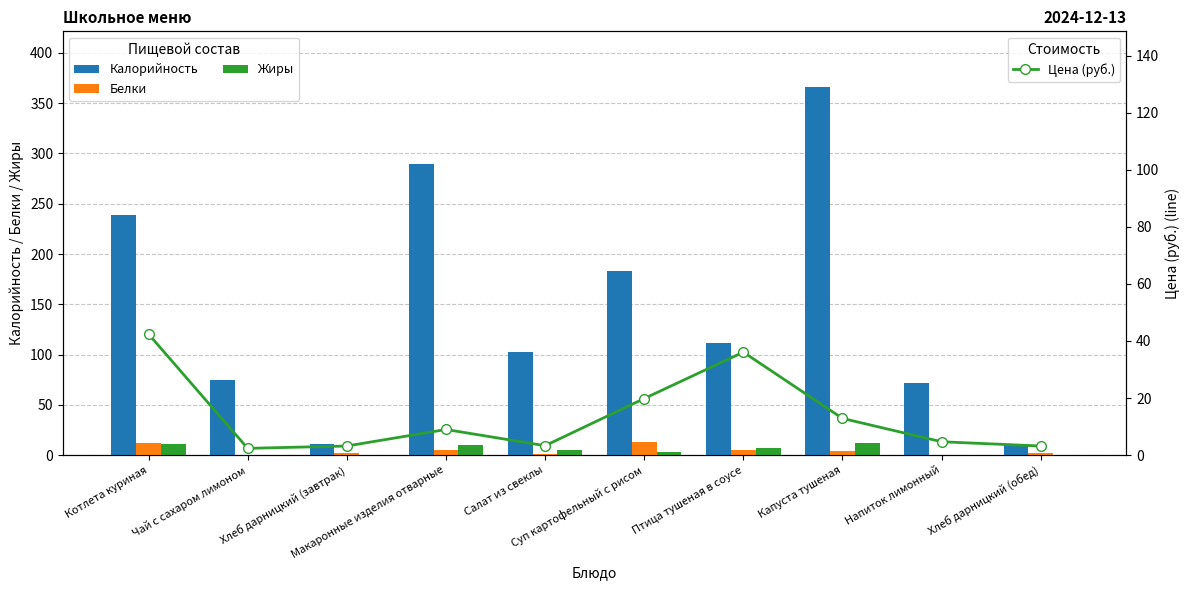

What is the total value across all series at Суп картофельный с рисом?

218.6